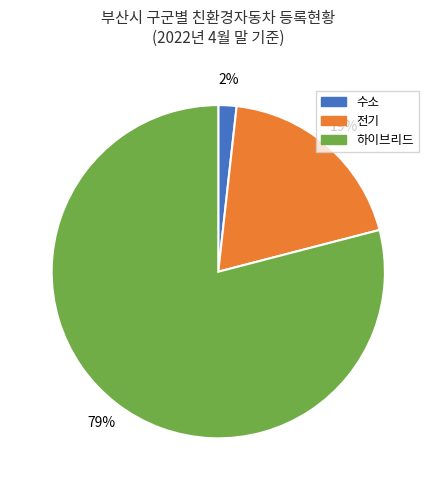

Does any single category account for the majority?

Yes